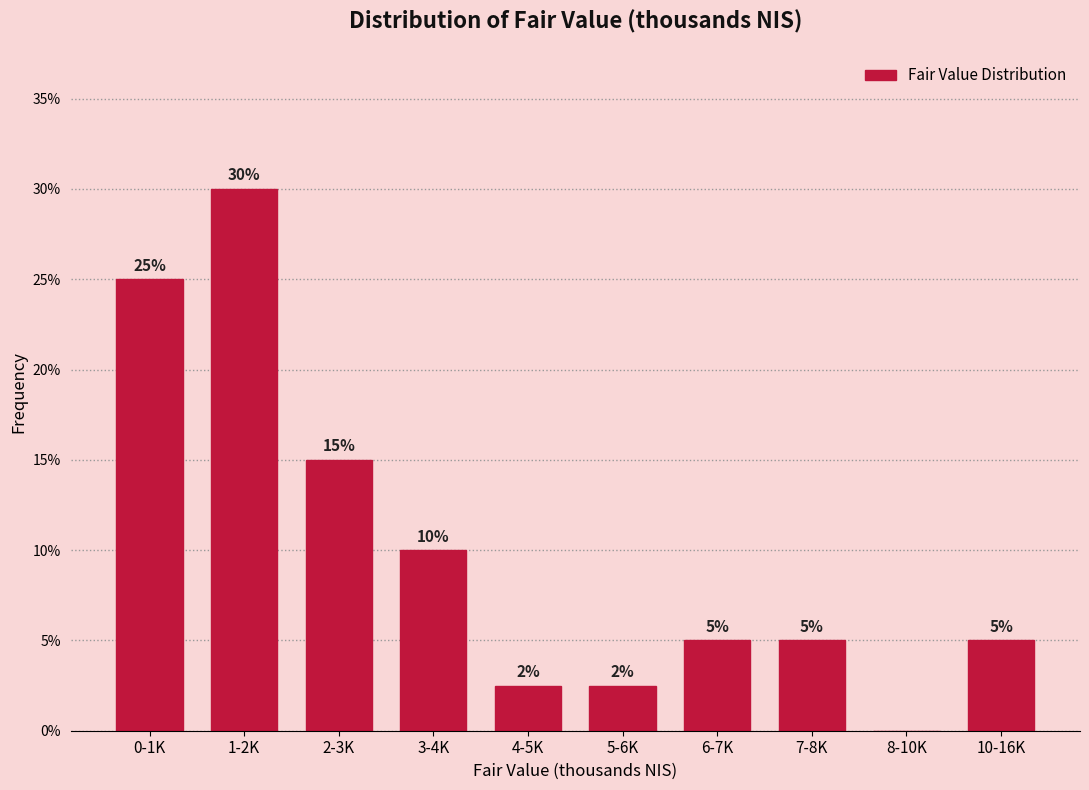

What is the greatest value displayed?

30.0